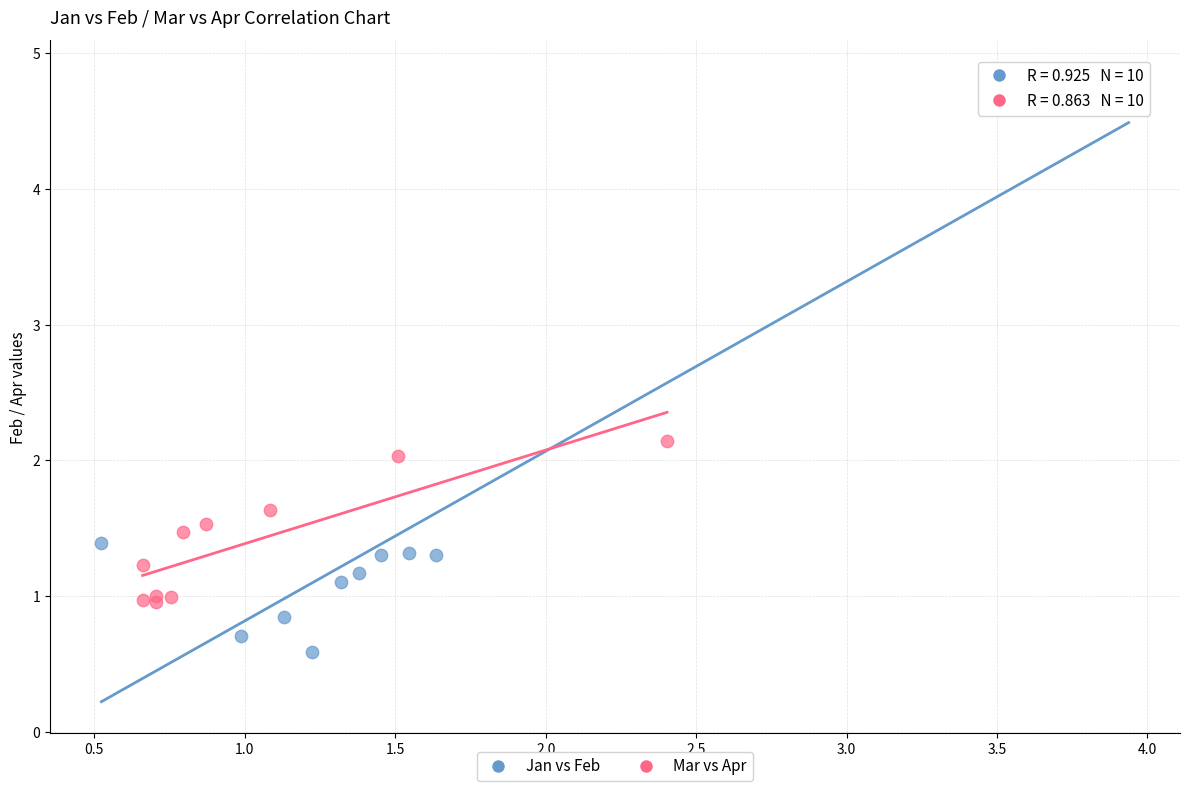

Which series contains the lowest Y value?

Jan vs Feb